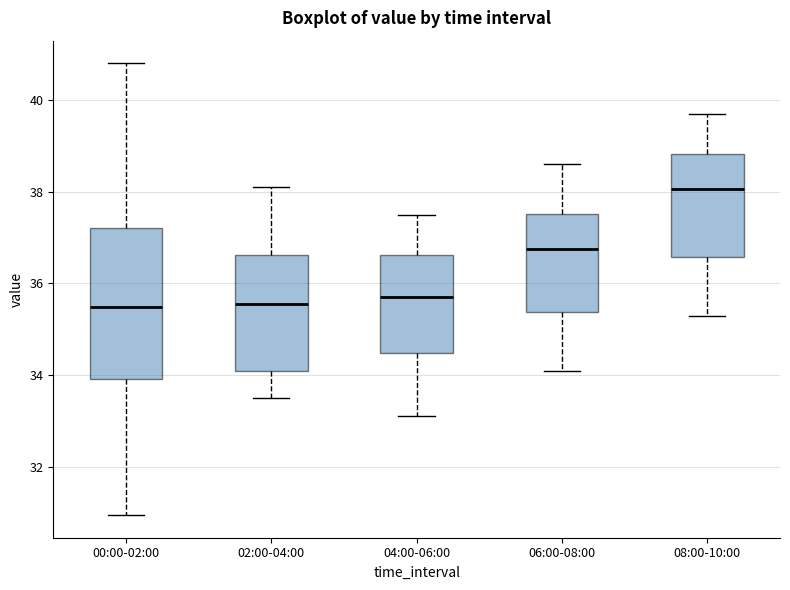

Reading left to right, transcribe this box plot: for each box, give where its median line is, the range the box spans, and where its two whiskers end, as read against the y-axis. The values are not printed on the chart, so give them approximately, as read against the axis.

00:00-02:00: median 35.4, box 34.0 to 37.2, whiskers 31.0 to 40.8
02:00-04:00: median 35.6, box 34.2 to 36.6, whiskers 33.6 to 38.2
04:00-06:00: median 35.8, box 34.4 to 36.6, whiskers 33.2 to 37.6
06:00-08:00: median 36.8, box 35.4 to 37.6, whiskers 34.2 to 38.6
08:00-10:00: median 38.0, box 36.6 to 38.8, whiskers 35.4 to 39.8